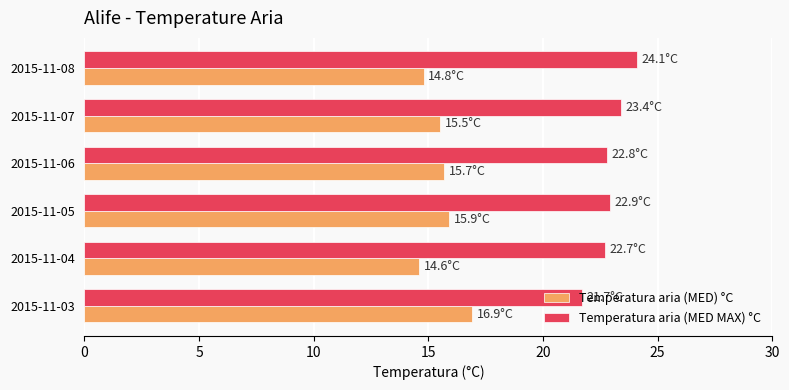

Rank the series by their average value, from highest to lowest.

Temperatura aria (MED MAX) °C, Temperatura aria (MED) °C